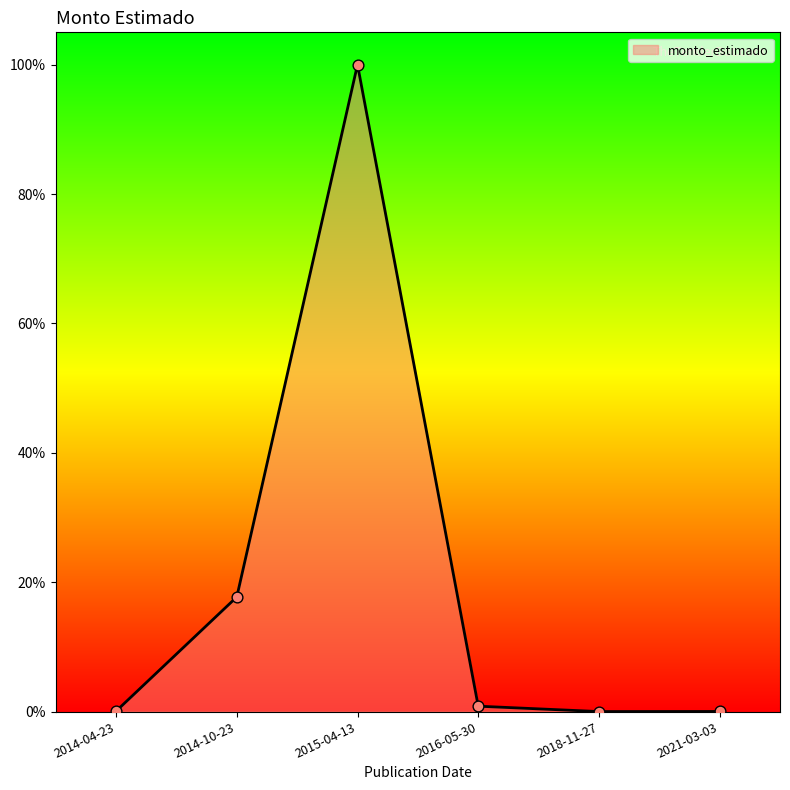

What is the ratio of the value at 2014-10-23 to the value at 2015-04-13?

0.2